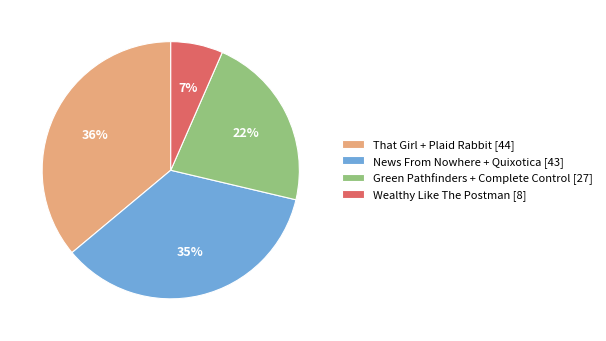

The Wealthy Like The Postman [8] slice represents 7% of the pie. True or false?

True